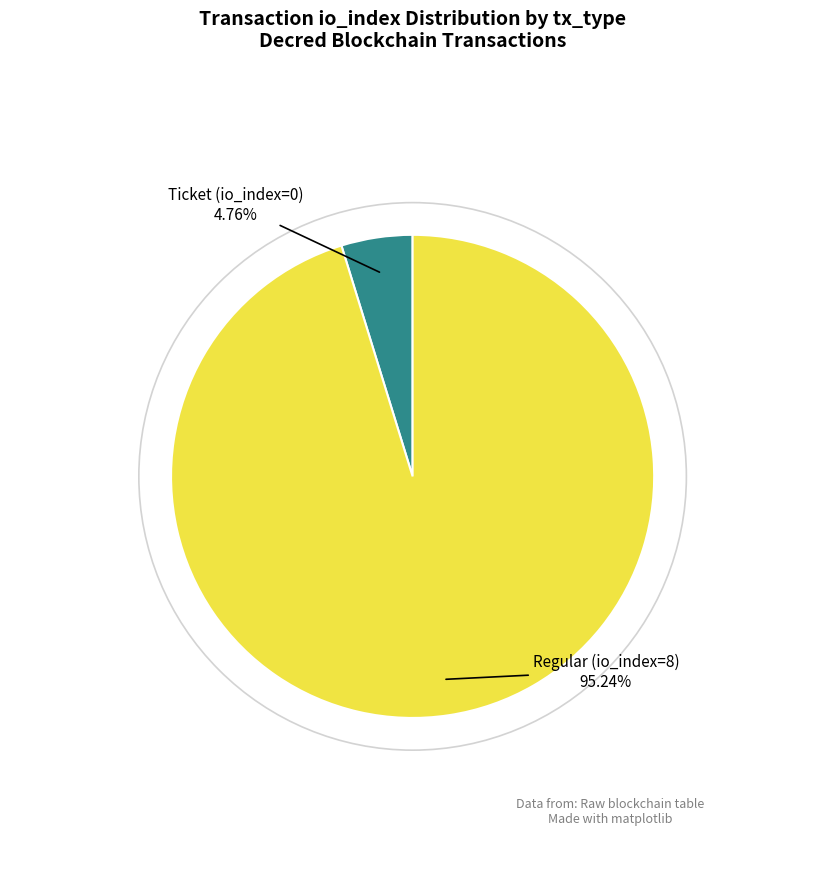

Does any single category account for the majority?

Yes